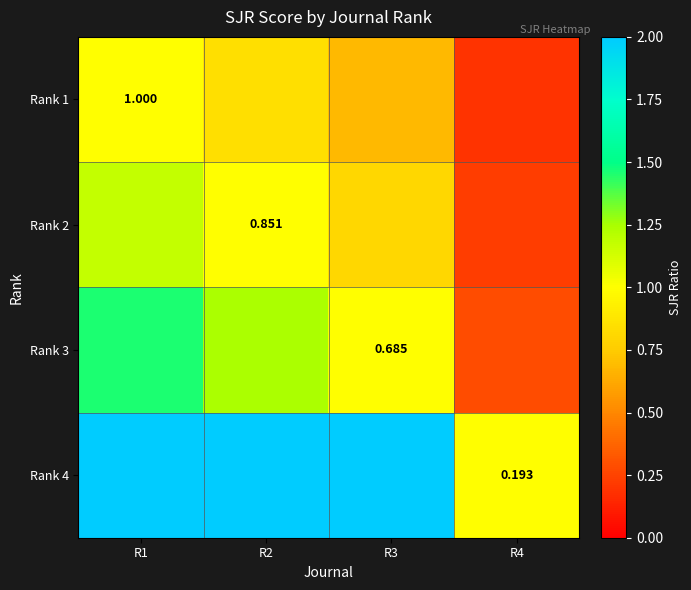

True or false: Rank 3 has a value of 0.2 at R3.

False